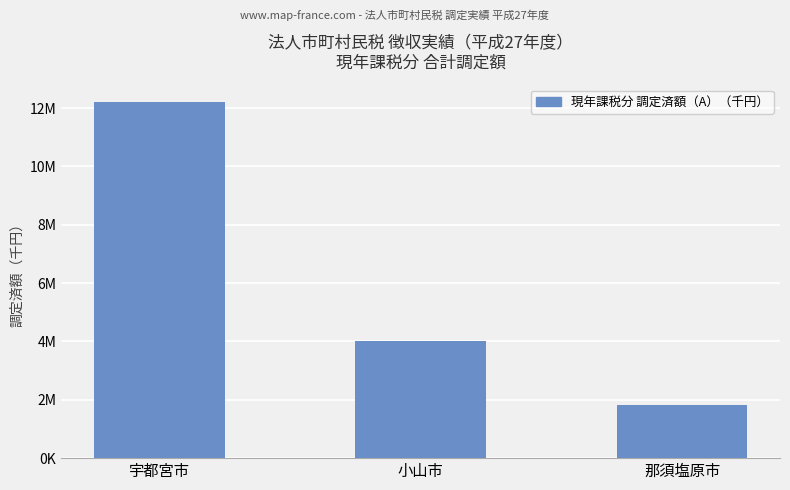

What is the label of the 3rd bar from the left?

那須塩原市